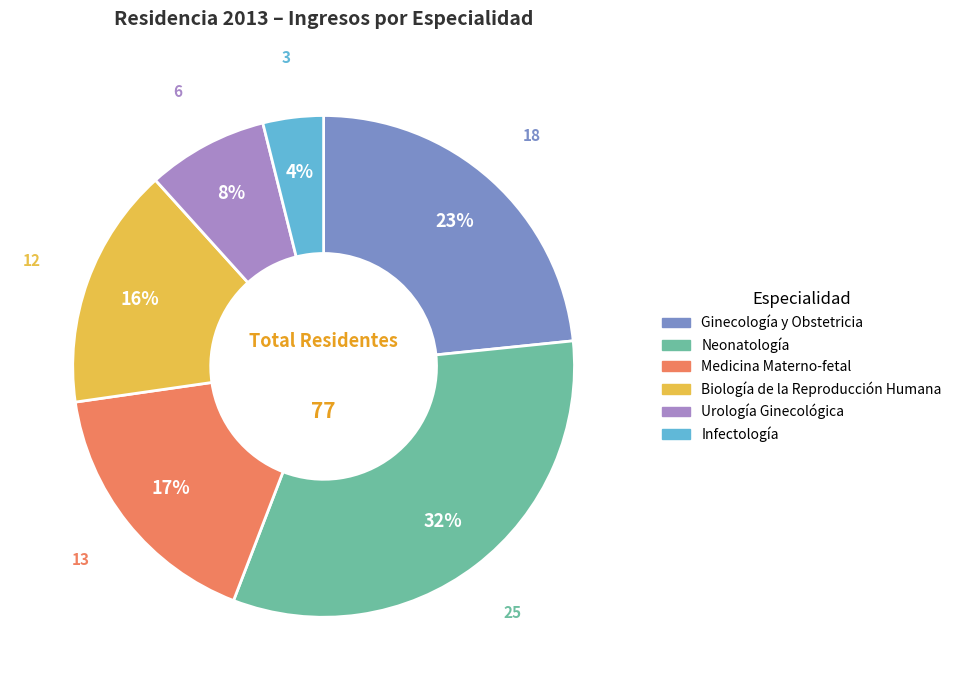

Which slice is the smallest?

Infectología